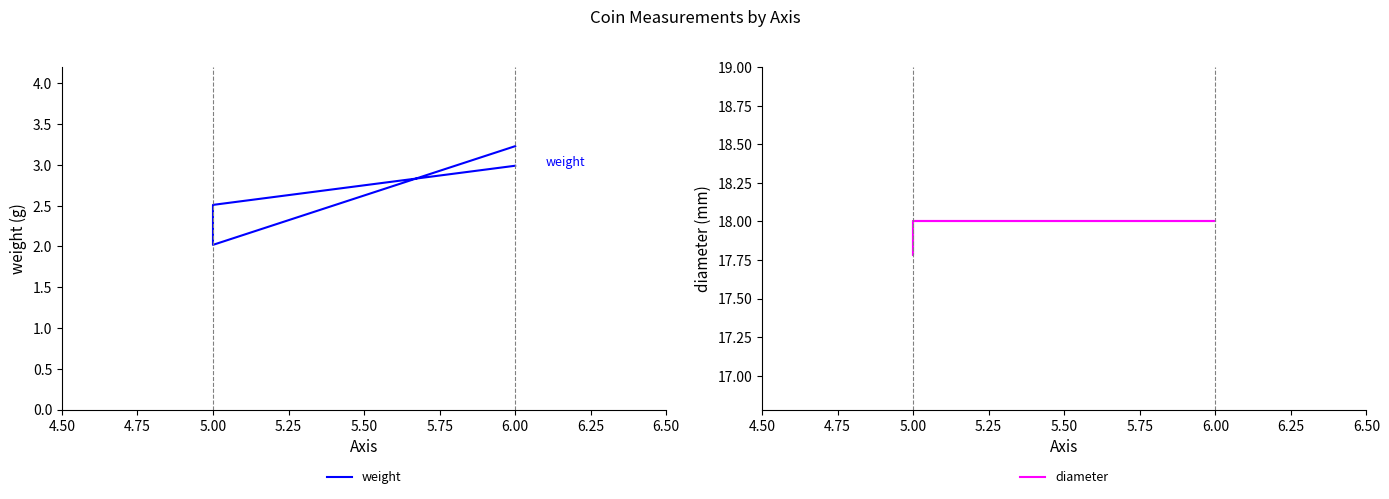

At 6.00, list the series in order from smallest to largest.

weight, diameter